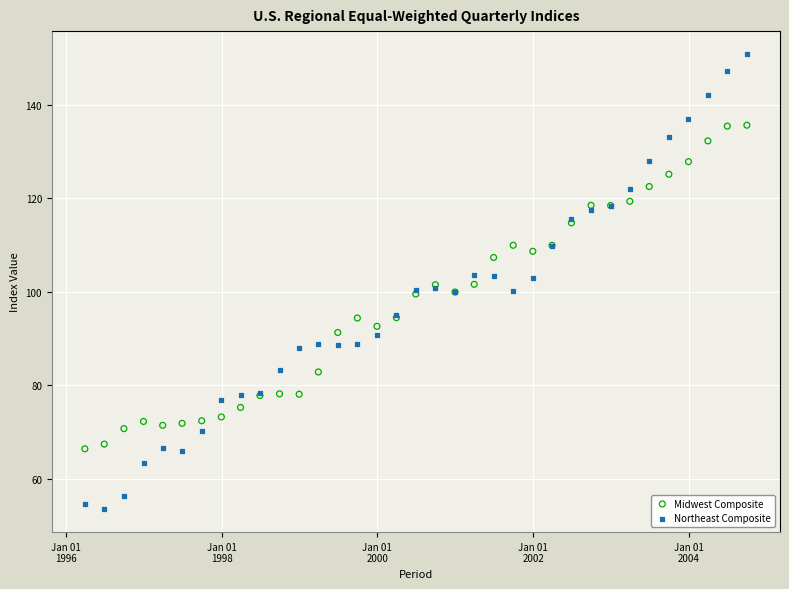

Which series contains the lowest Y value?

Northeast Composite